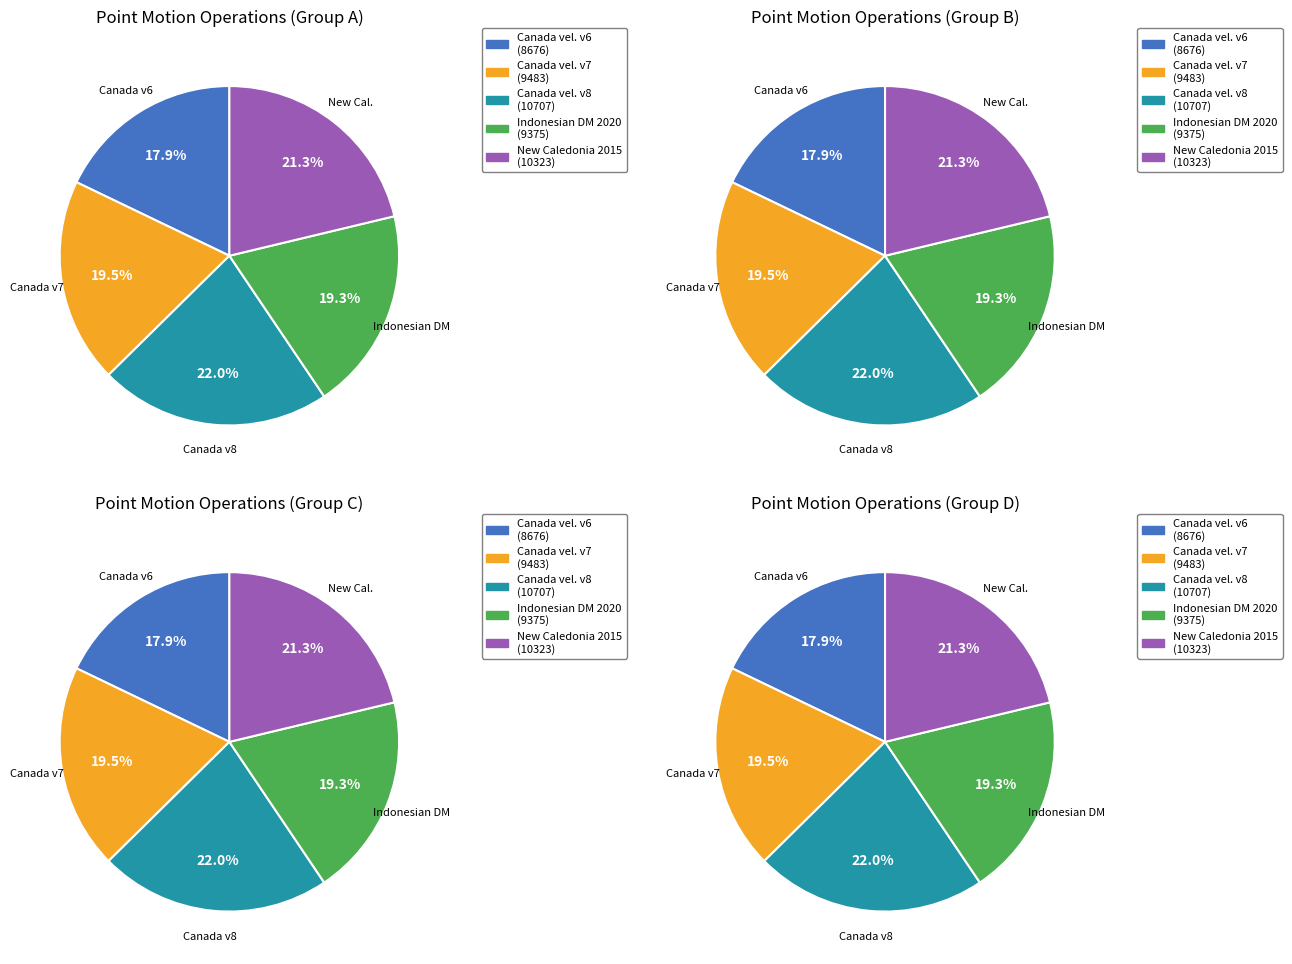

Rank the categories by value from lowest to highest.

Canada velocity grid v6, Indonesian Deformation Model 2020, Canada velocity grid v7, New Caledonia velocity model 2015, Canada velocity grid v8